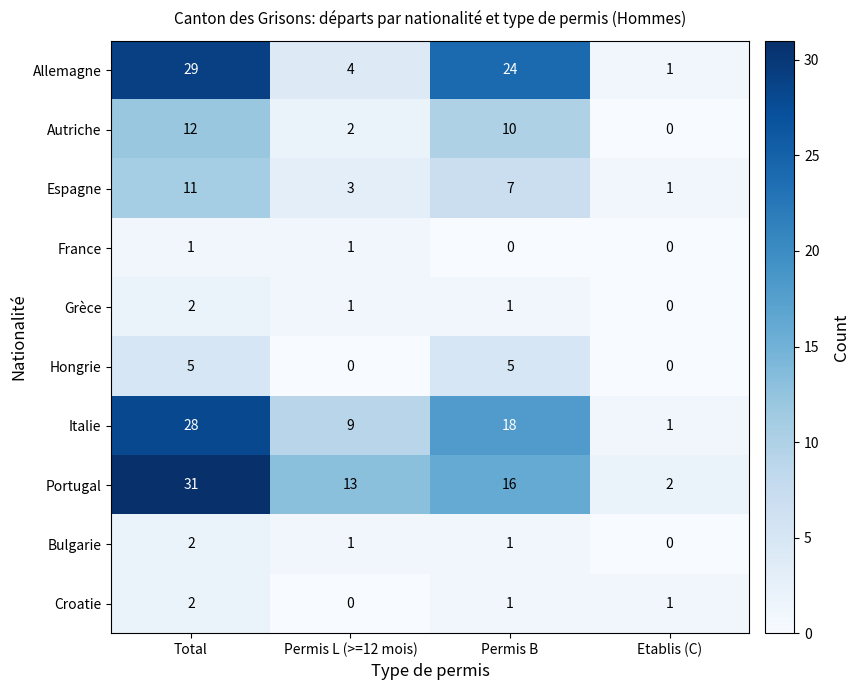

How many distinct data groups are displayed?

10